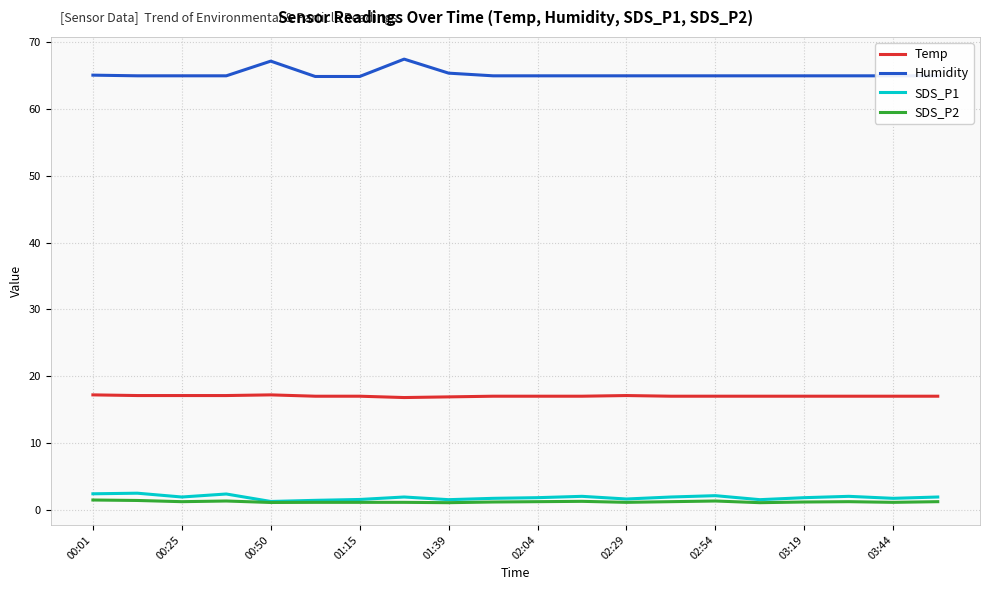

What is the maximum value shown in the chart?

67.5